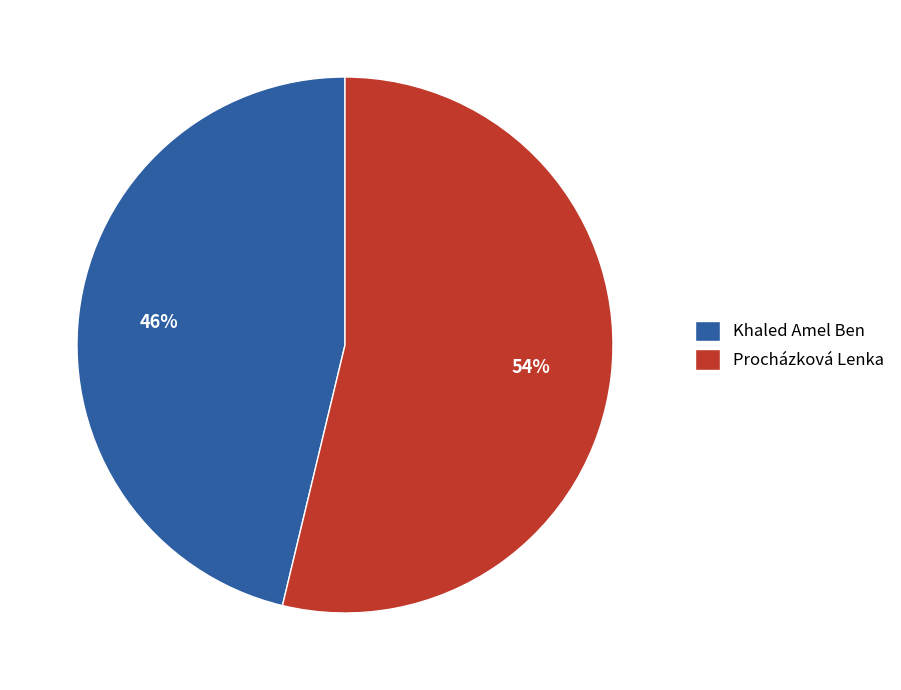

Is there a majority slice in this chart?

Yes